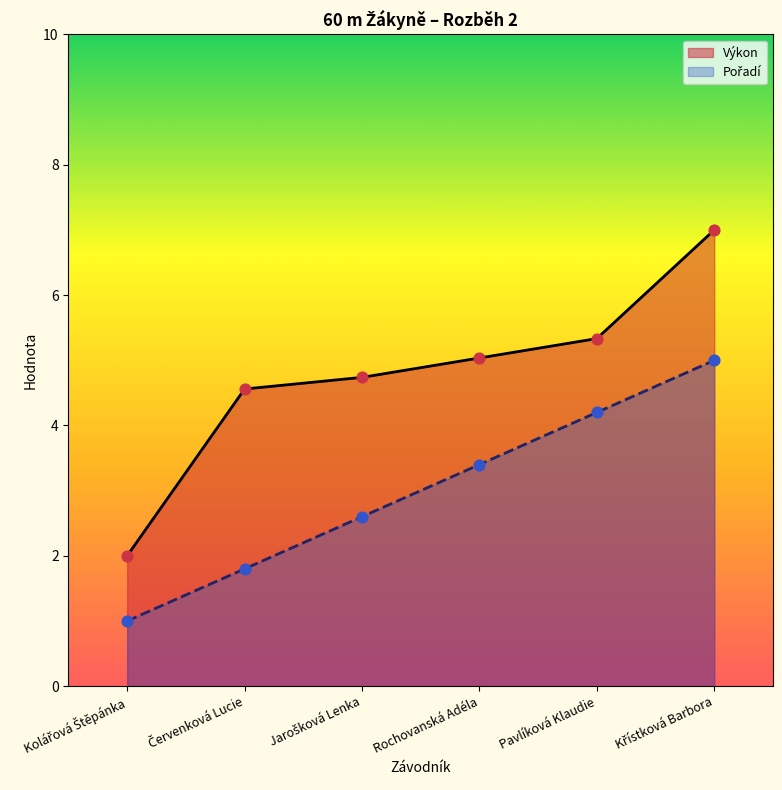

Which series has the widest spread of Y values?

Výkon